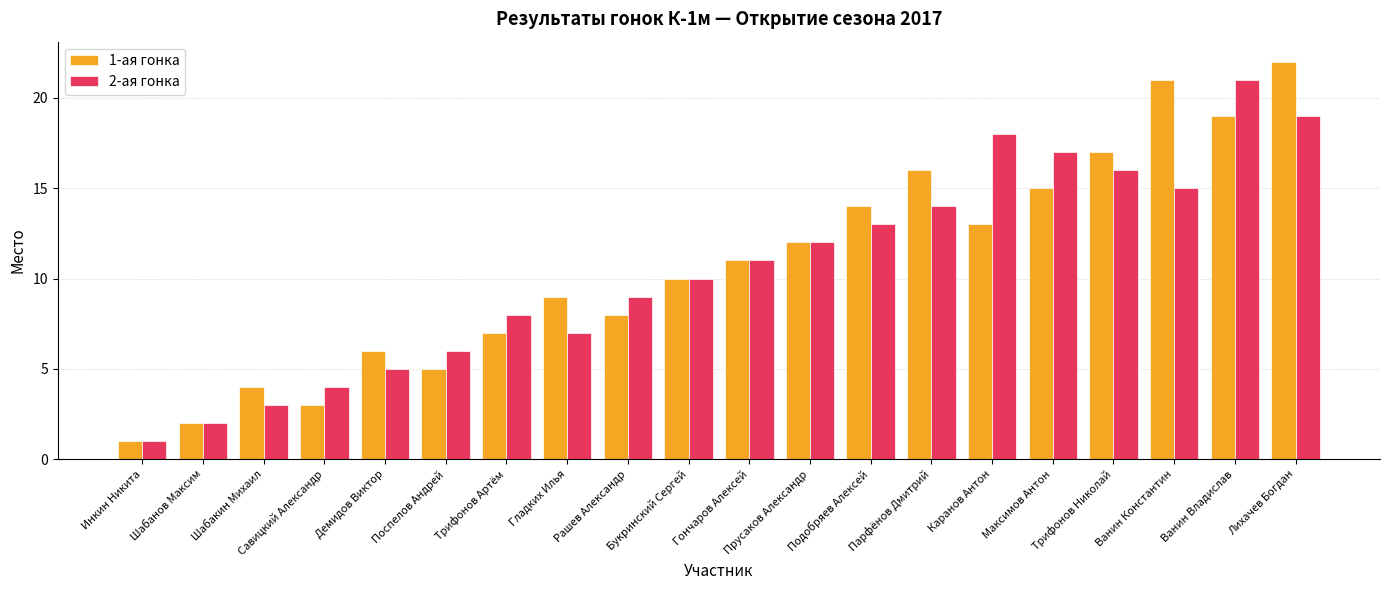

What is the label of the 5th bar from the right?

Максимов Антон